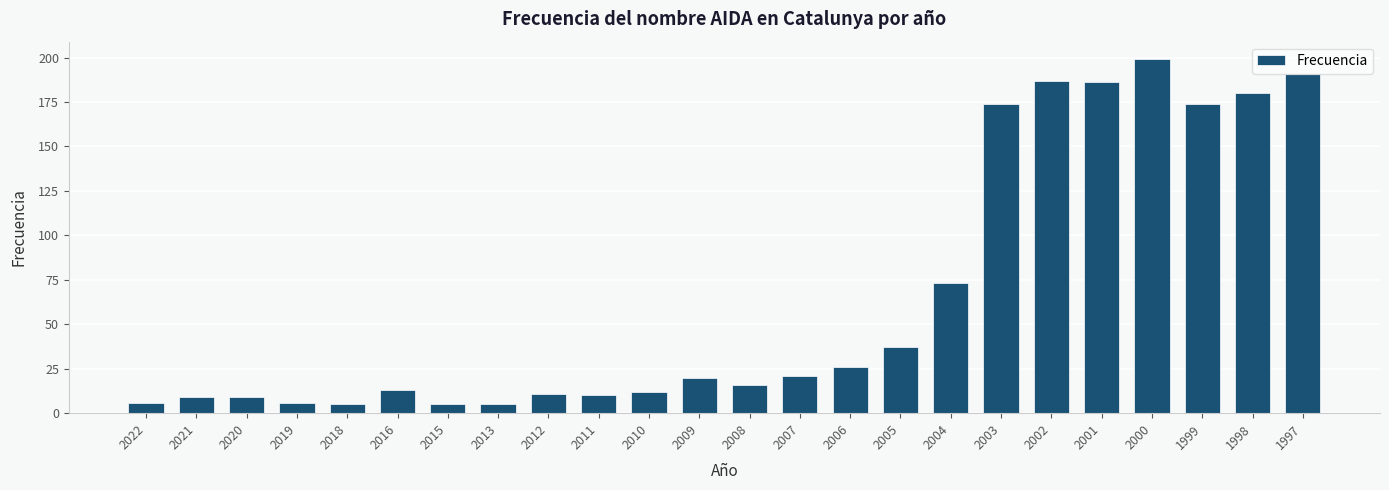

What is the maximum value shown in the chart?

199